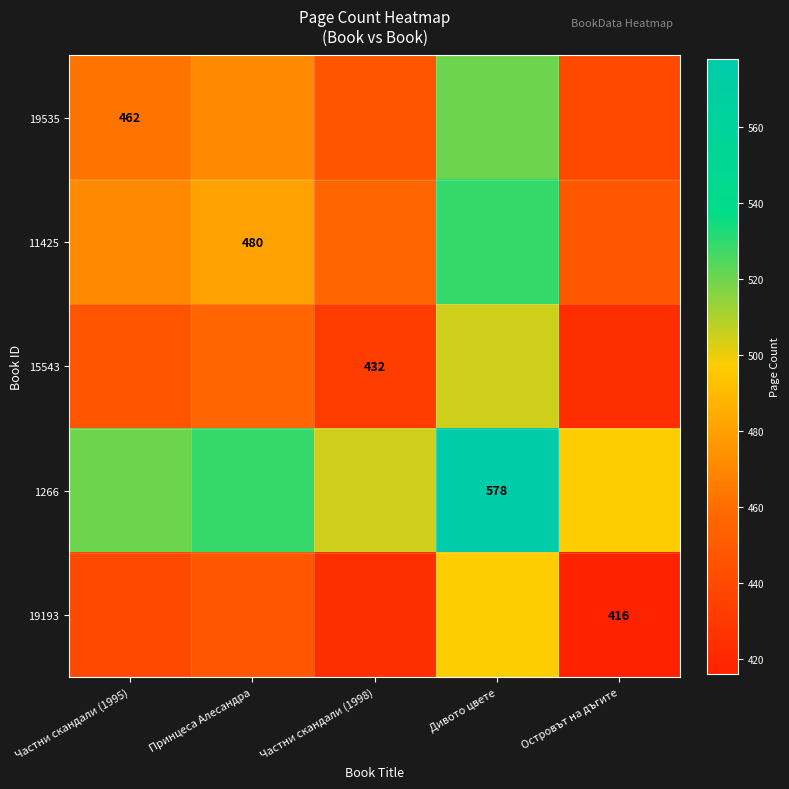

What value does the 15543 series have at Частни скандали (1998), to the nearest 5?

430